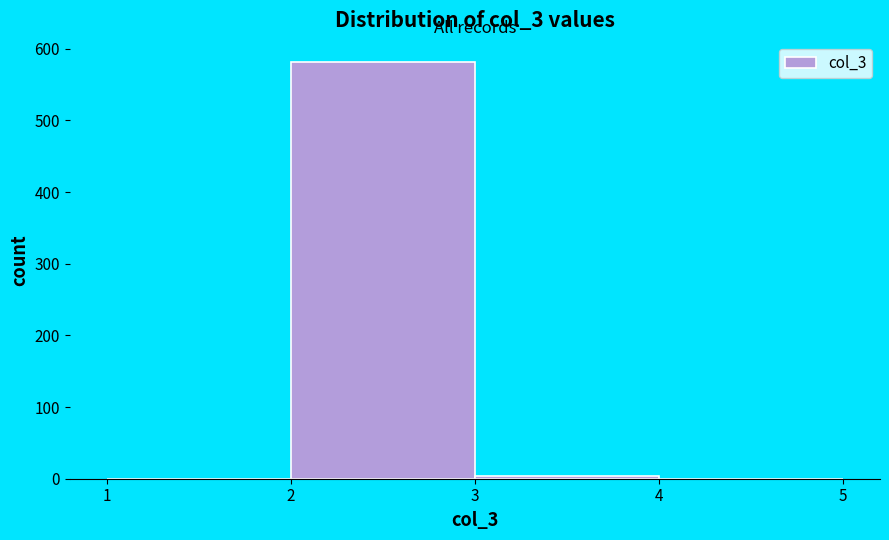

What is the height of the bar covering 2 to 3 on the x-axis? The values are not printed on the chart, so give them approximately, as read against the axis.

580